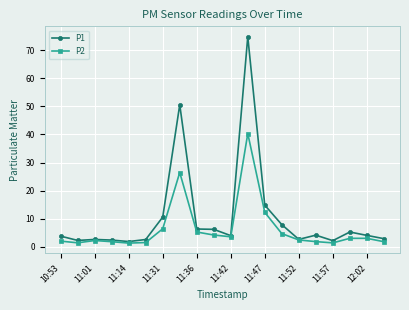

Which series has the largest total across all categories?

P1